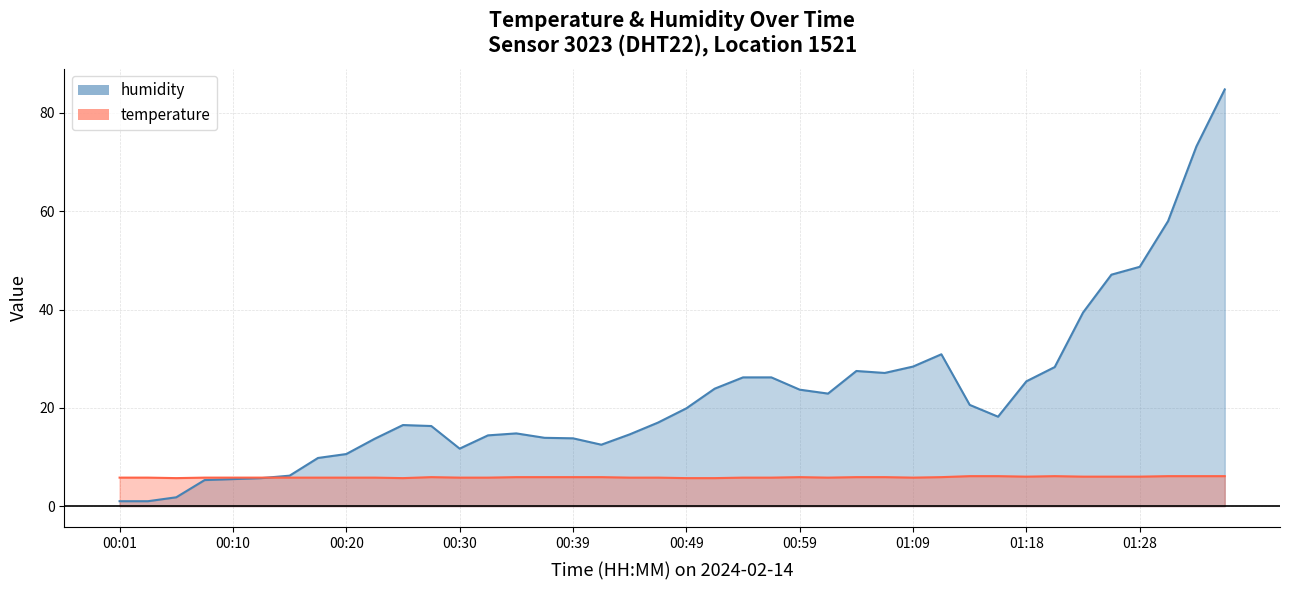

What is the total value across all series at 23?

32.0